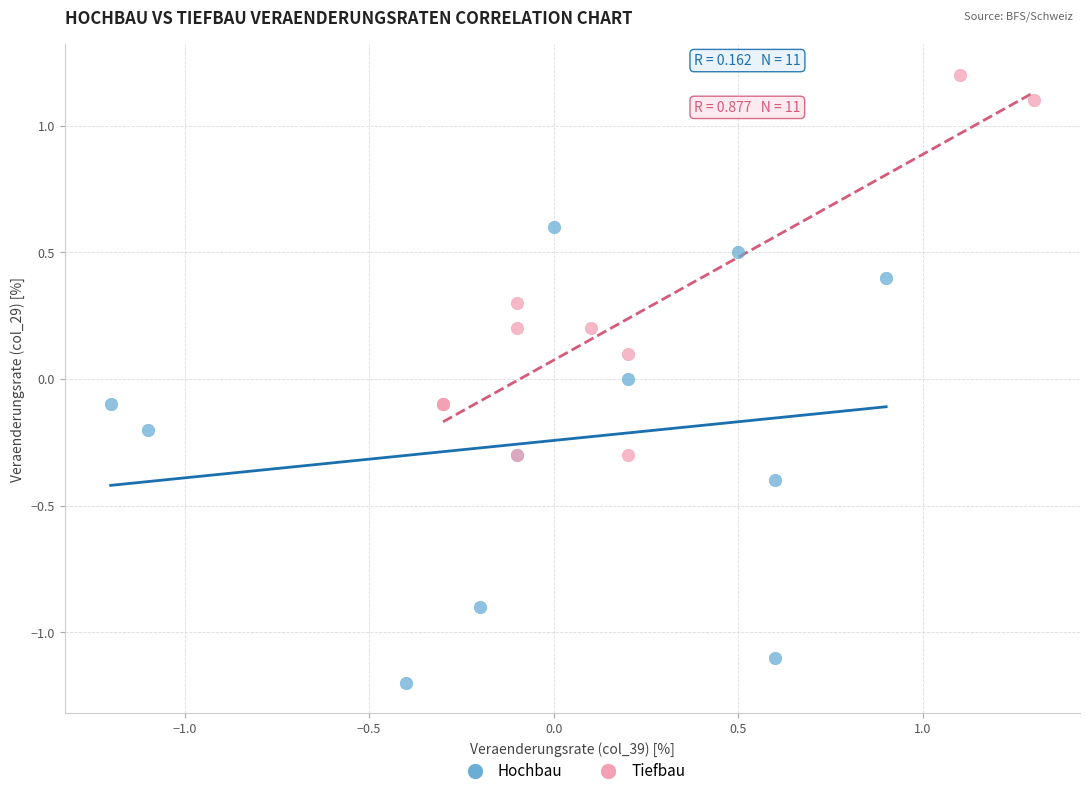

Which series reaches the minimum Y coordinate?

Hochbau